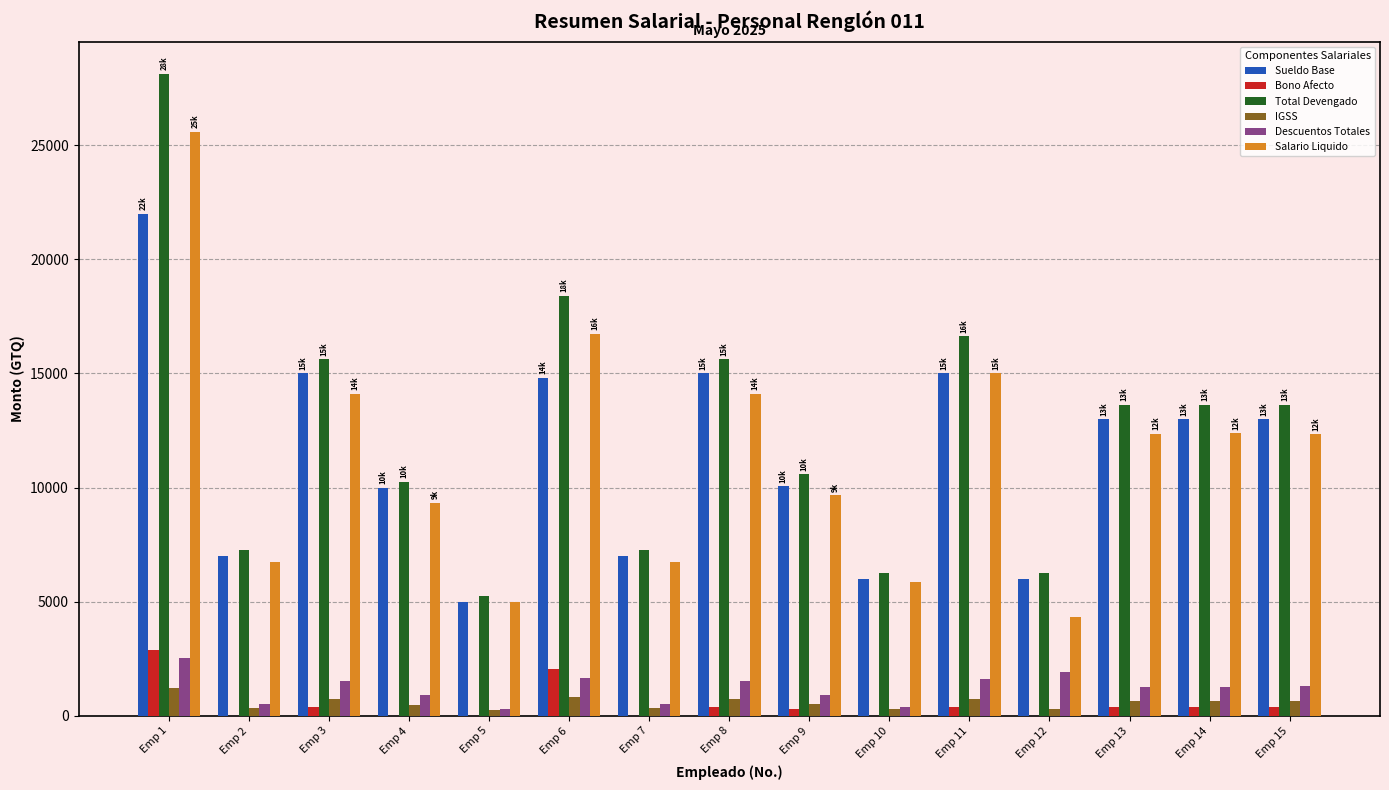

What is the greatest value displayed?

28125.0